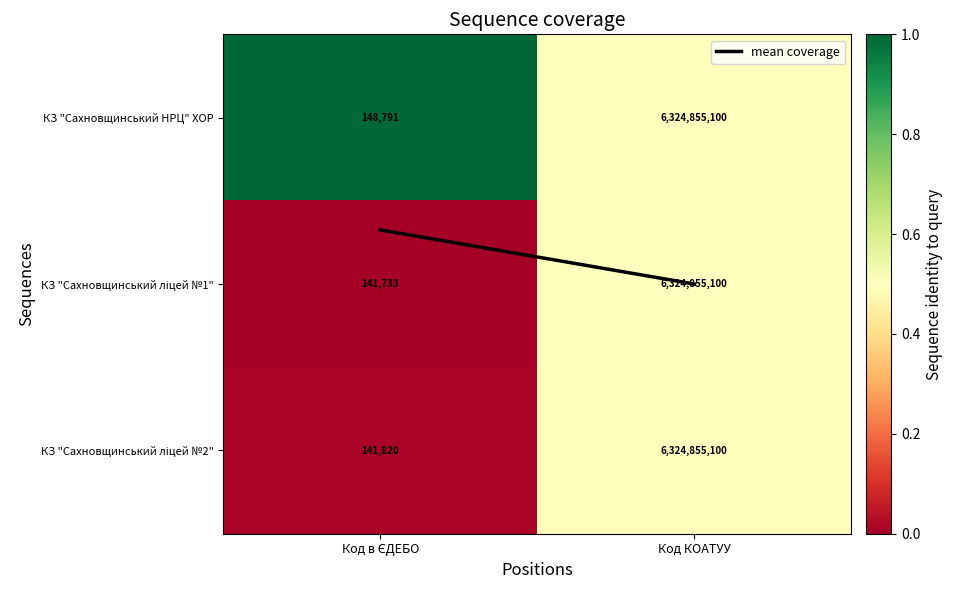

Is it true that КЗ "Сахновщинський НРЦ" ХОР equals 8961483900 at Код КОАТУУ?

False